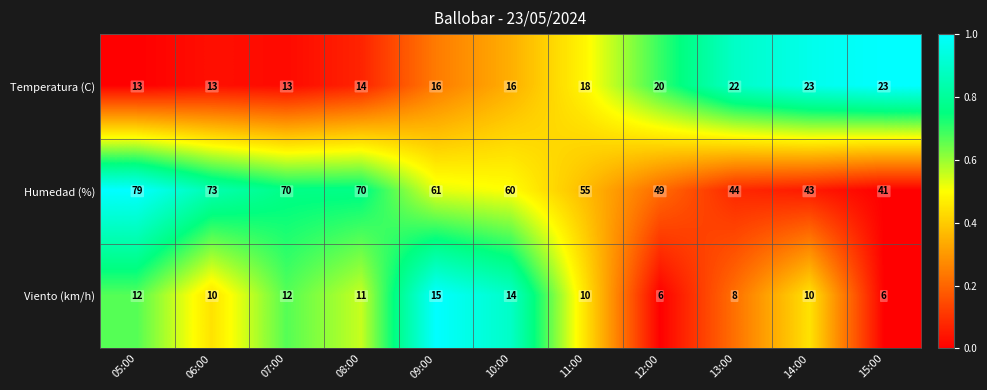

What is the maximum value for Temperatura (C)?

23